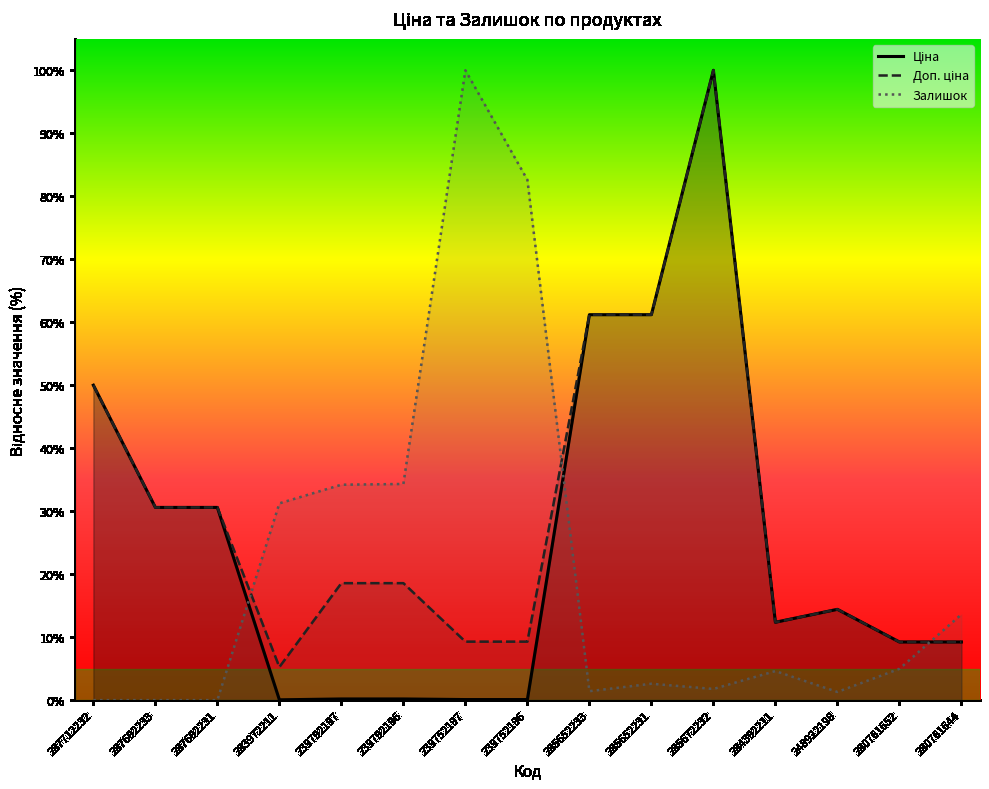

Count the number of data series in this chart.

3